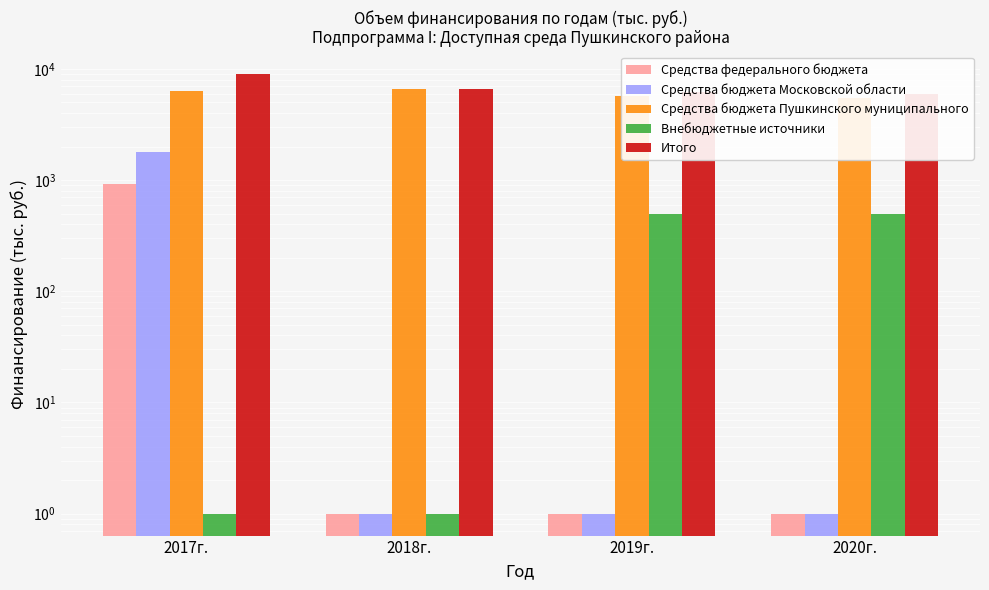

How many groups of bars are there?

4